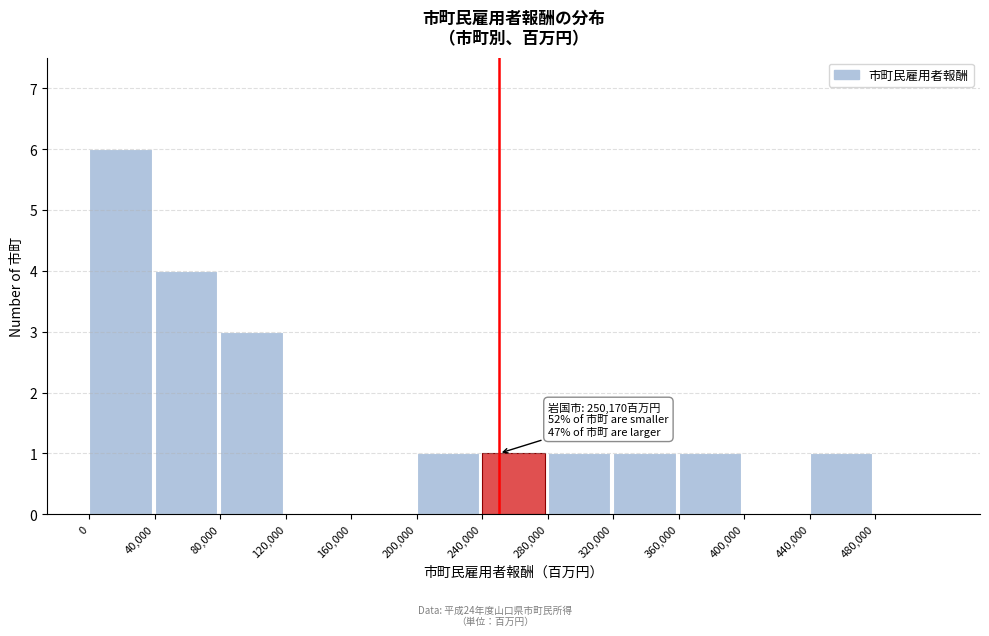

Over which range of the x-axis is the bar tallest?

0 to 40000